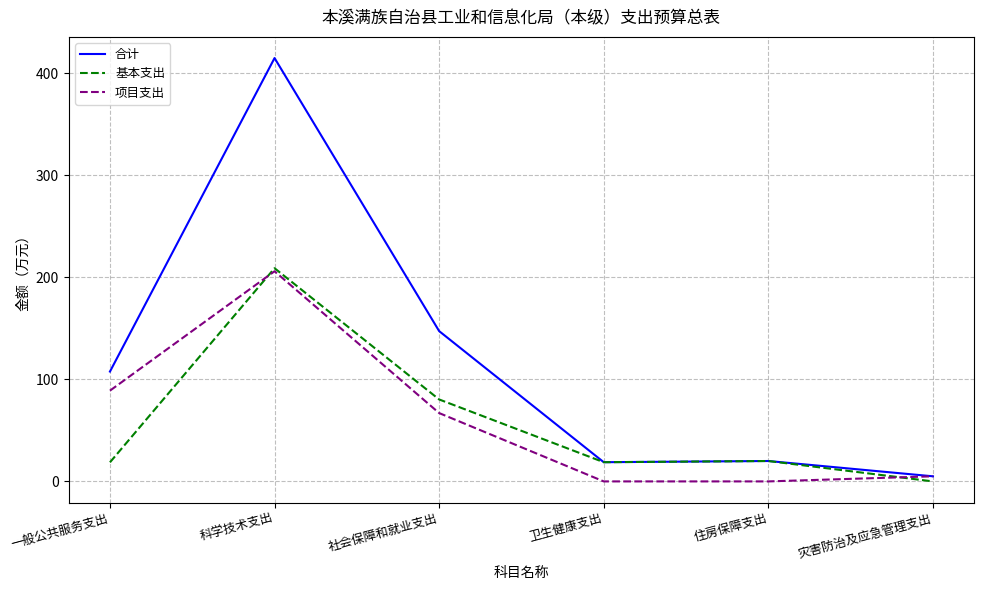

Is the value of 合计 at 科学技术支出 greater than the value of 项目支出 at 灾害防治及应急管理支出?

Yes